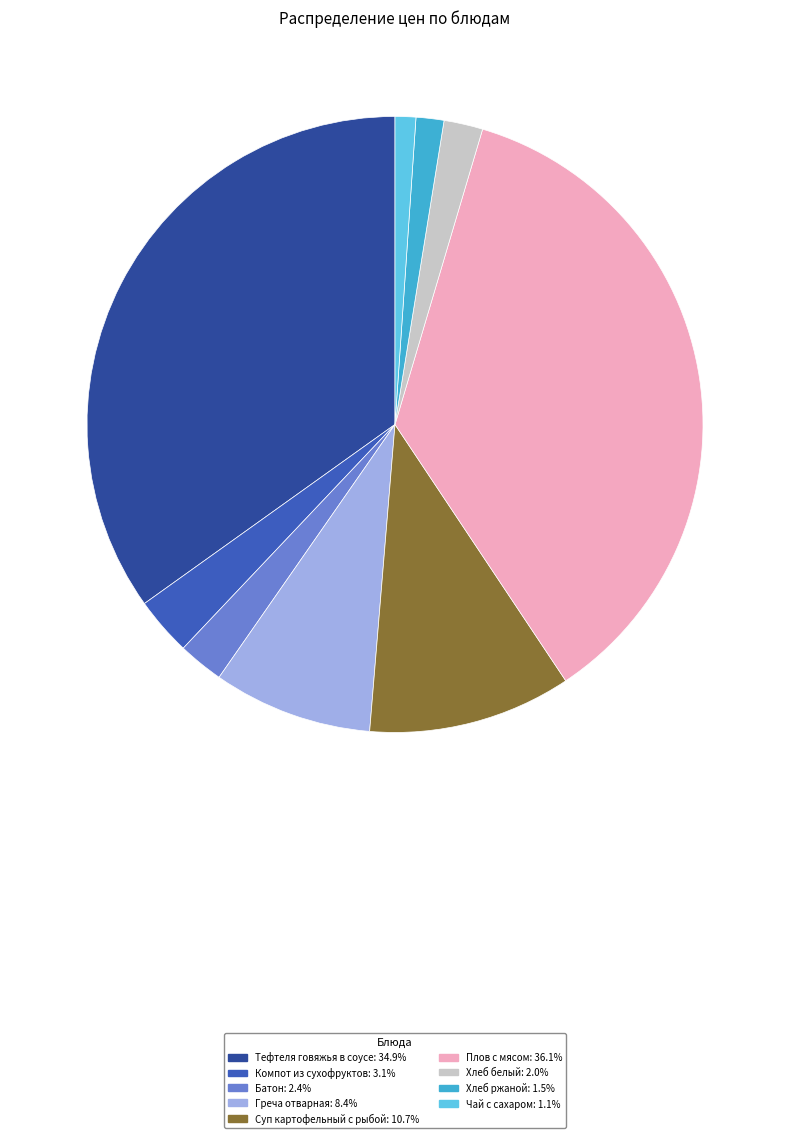

True or false: Компот из сухофруктов accounts for 3% of the total.

True